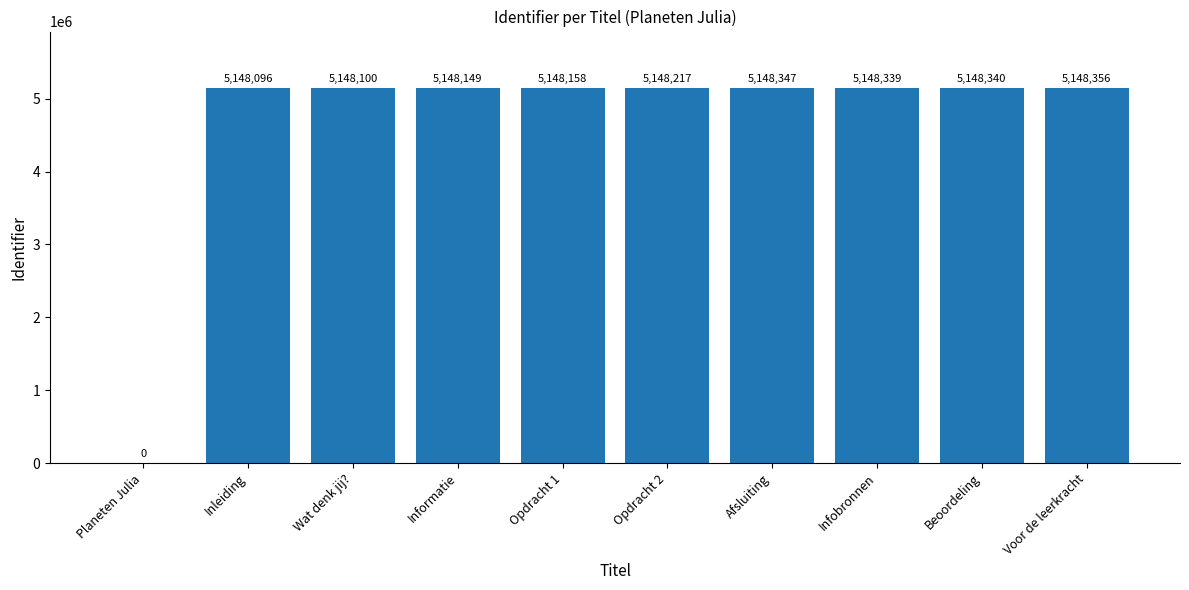

The value at Inleiding is 5148096. True or false?

True